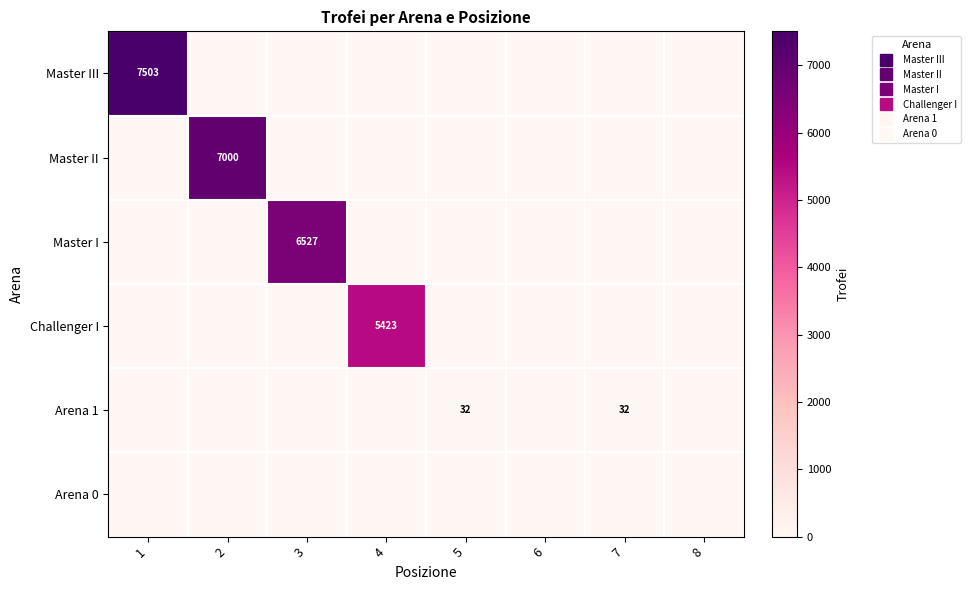

At which category does the chart reach its peak across all series?

1